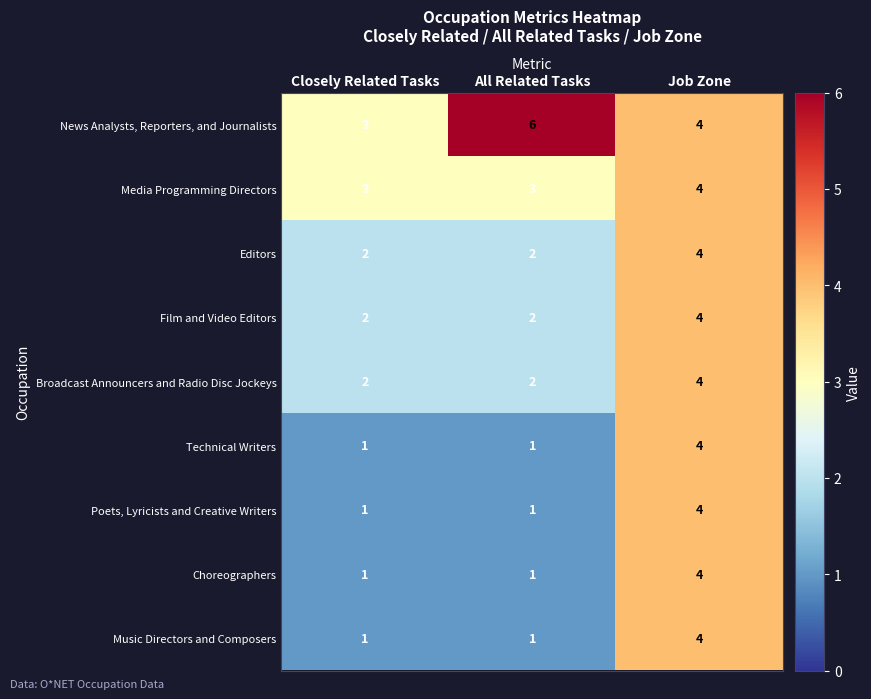

What is the sum of the Music Directors and Composers values at Closely Related Tasks and Job Zone?

5